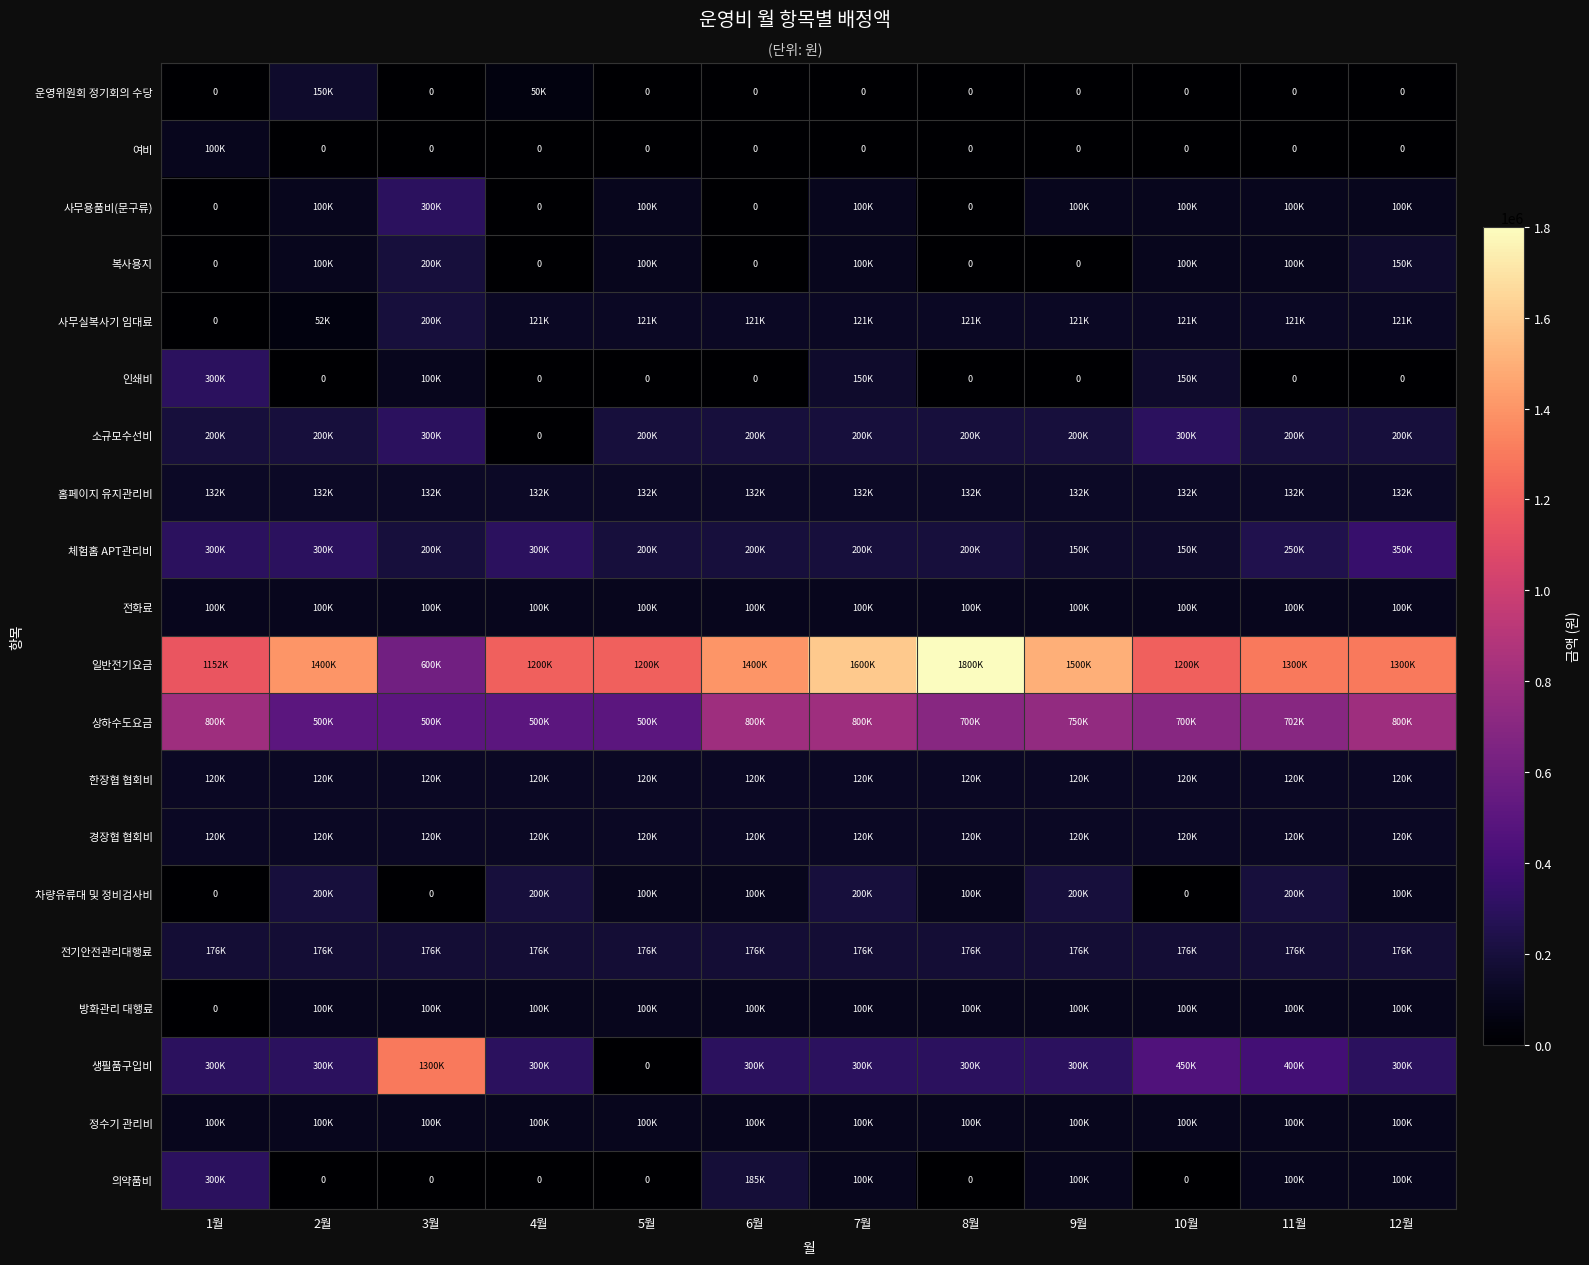

True or false: 소규모수선비 has a value of 296340 at 6월.

False